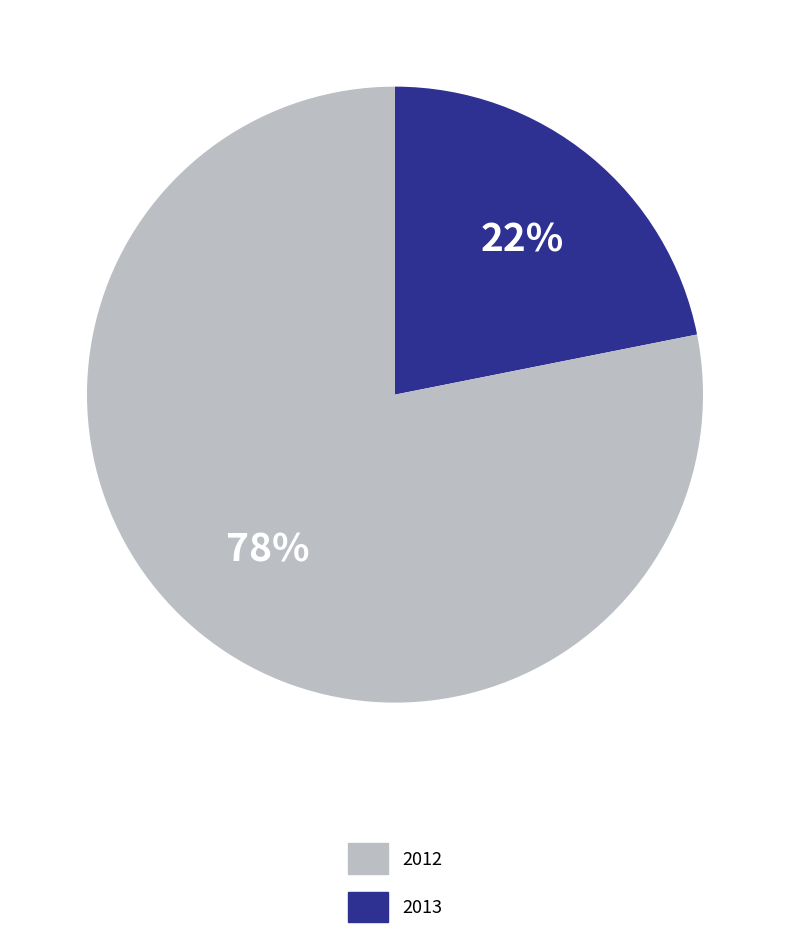

Is there a majority slice in this chart?

Yes